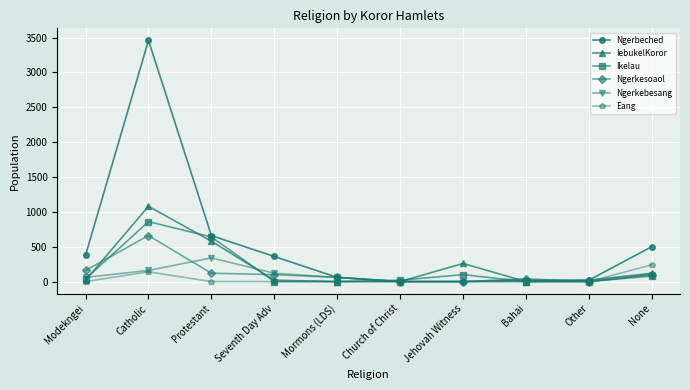

At which label does Ngerbeched first exceed 360?

Modekngei